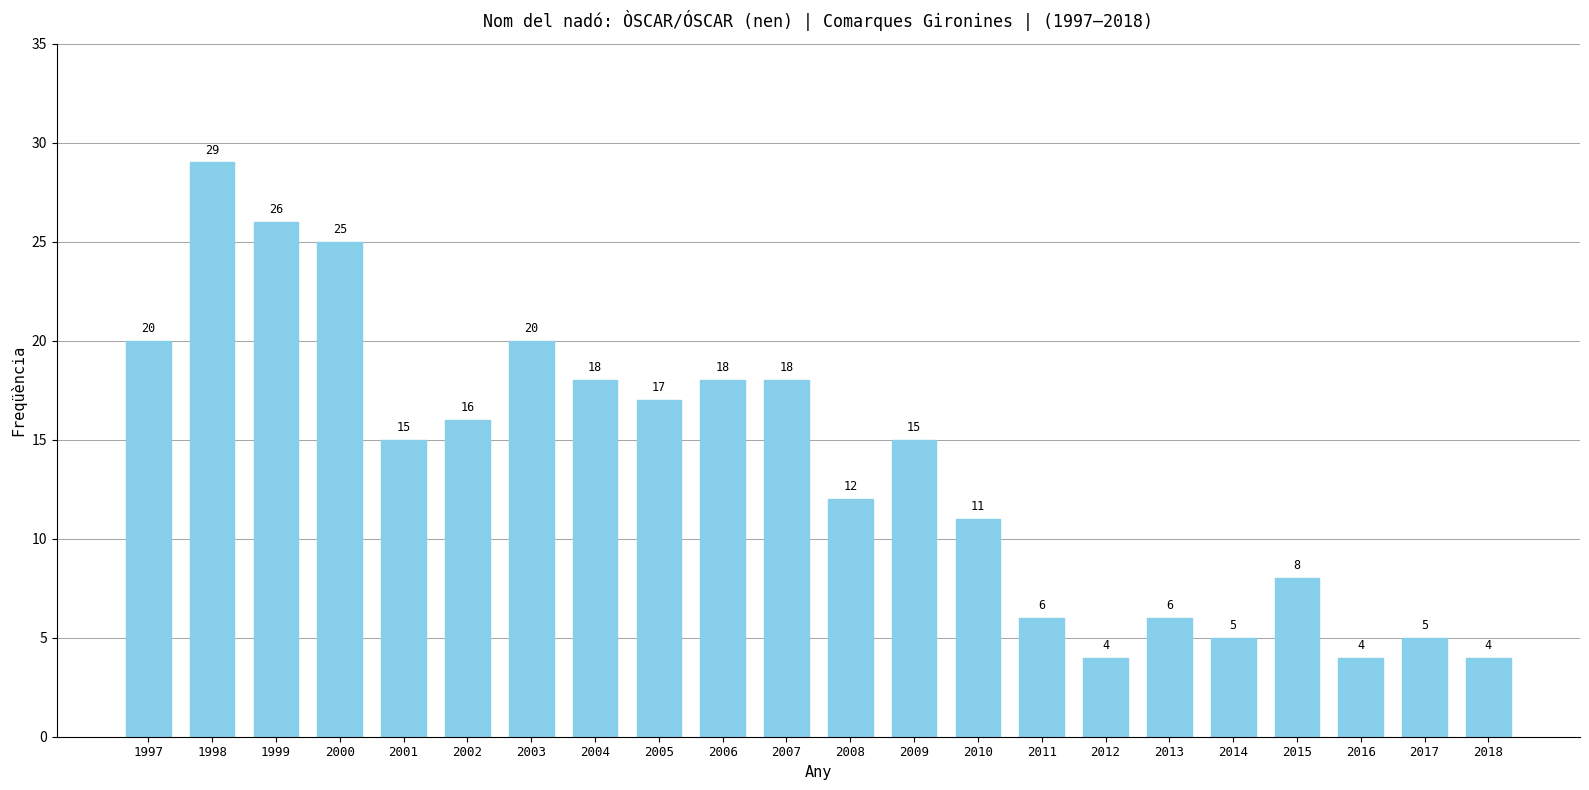

Are the bars grouped side by side (vs. stacked)?

No